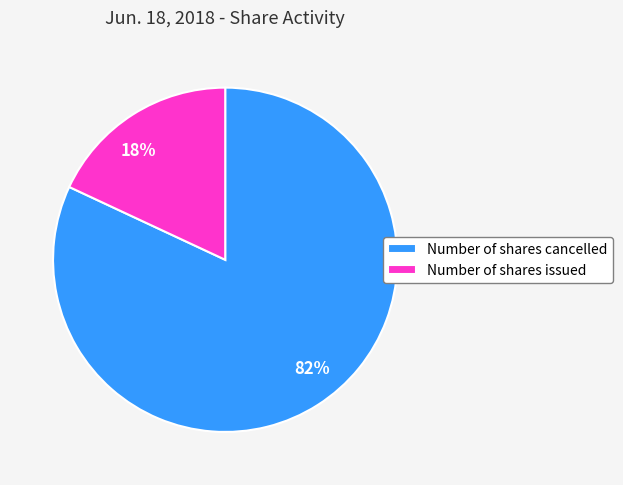

Combined, do Number of shares cancelled and Number of shares issued account for over 50%?

Yes